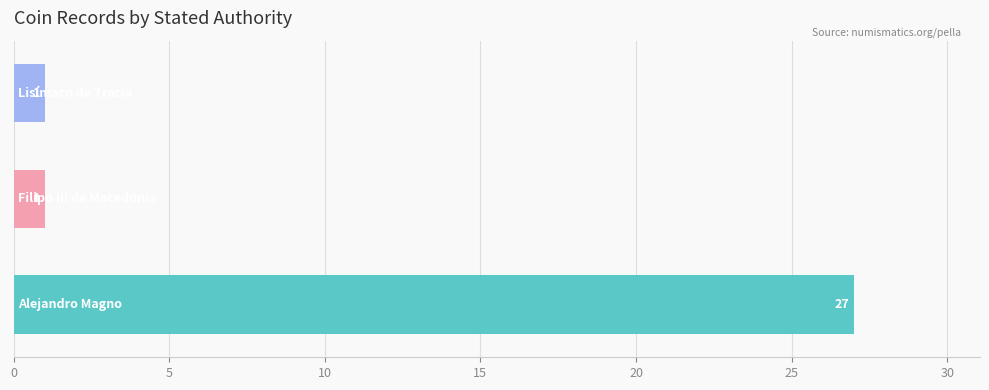

What is the maximum value shown in the chart?

27